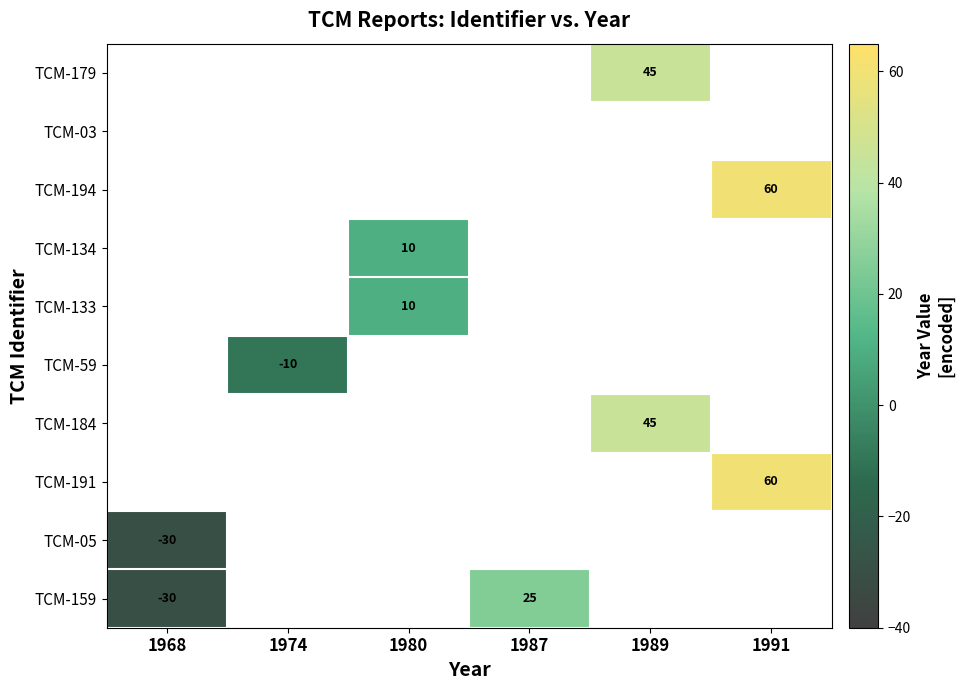

The TCM-194 series shows 34 at 1991. True or false?

False